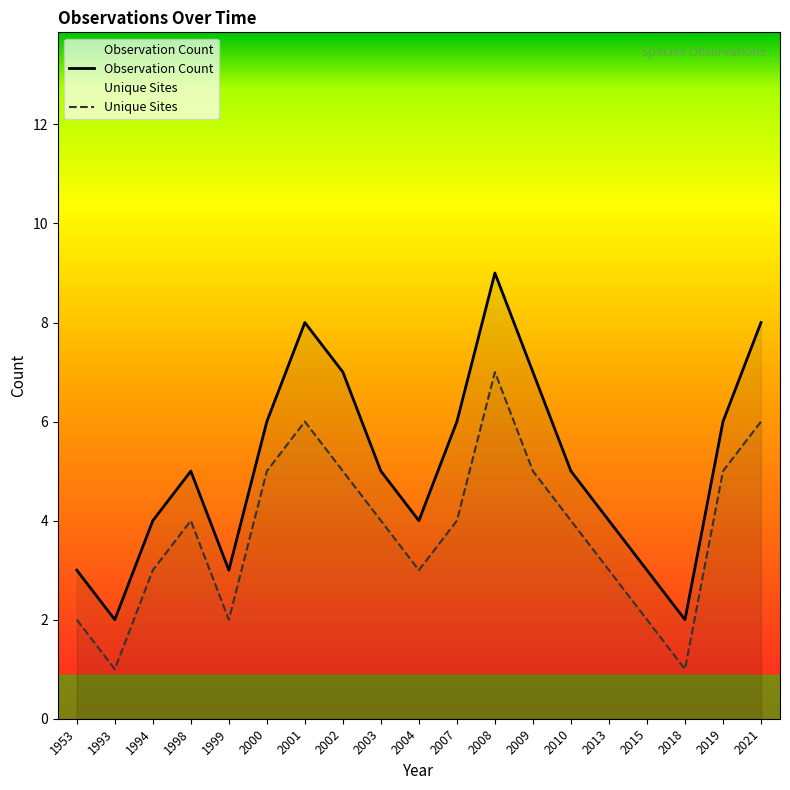

Which category has the lowest value in the Unique Sites series?

1993